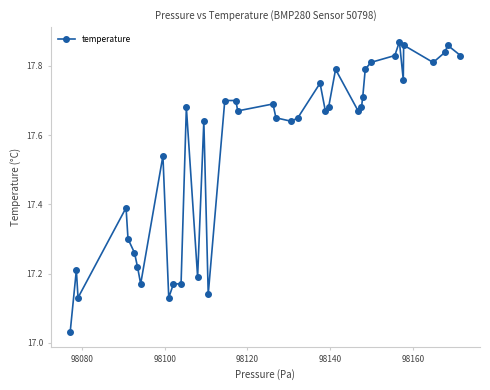

What is the difference between the second highest and minimum values?

0.8